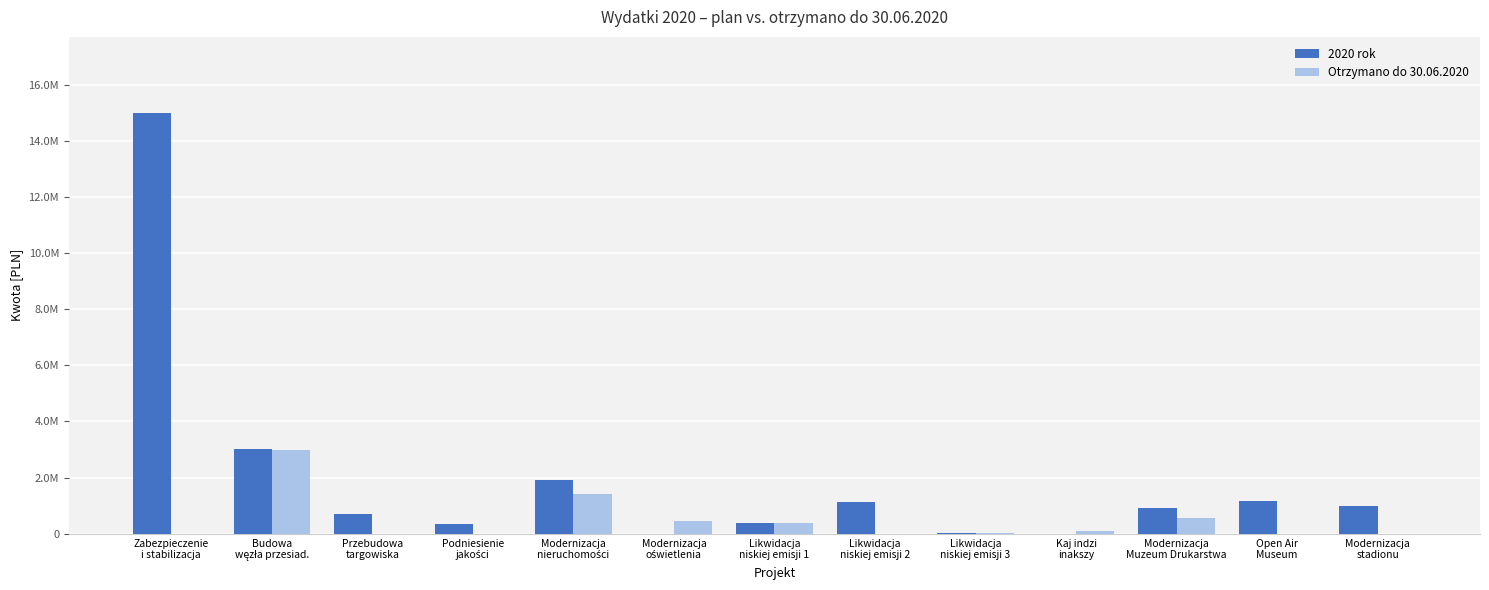

Does the chart contain stacked bars?

No